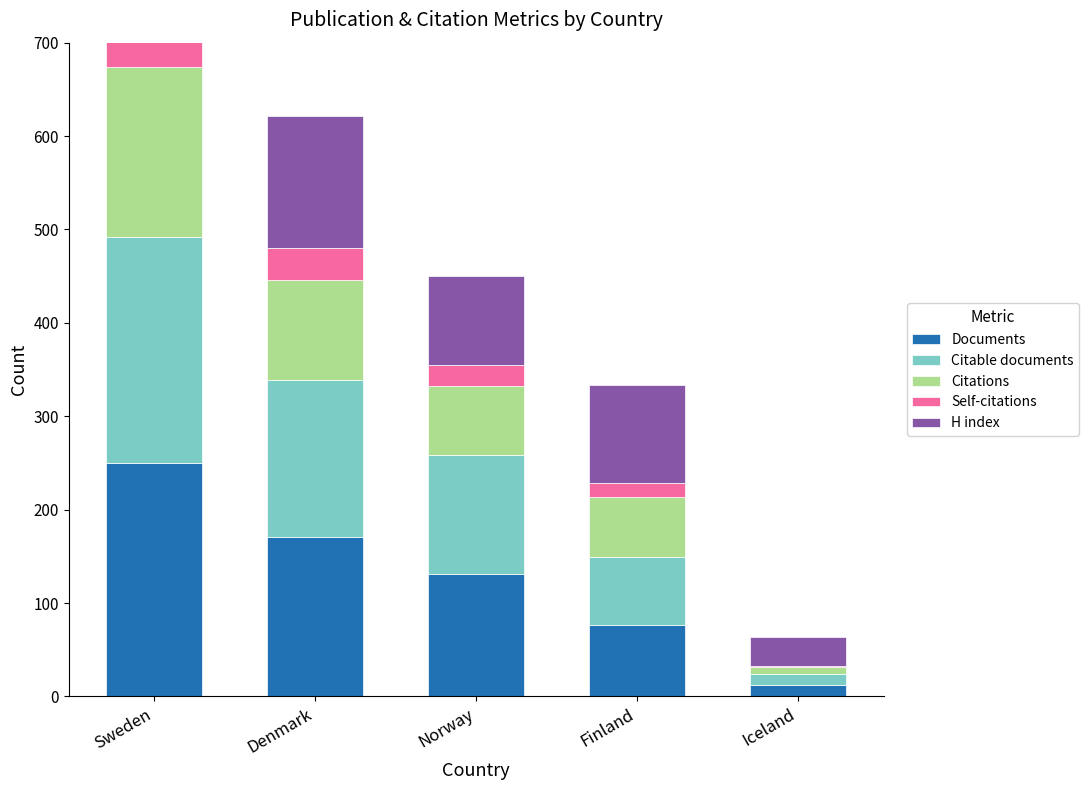

Which category has the lowest value in the Self-citations series?

Iceland